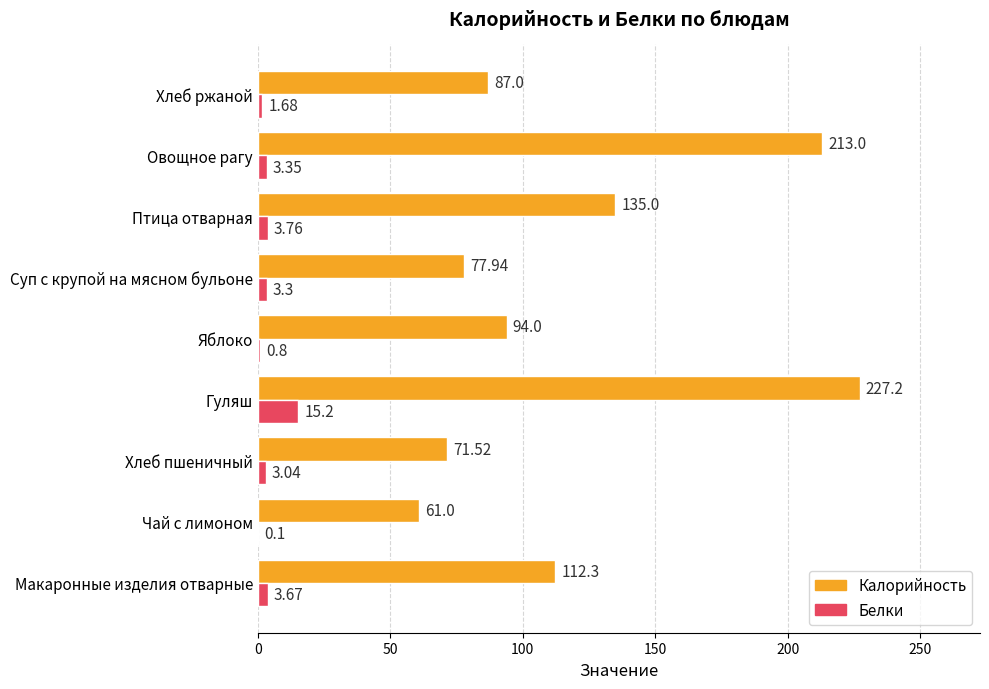

Which series has the largest total across all categories?

Калорийность